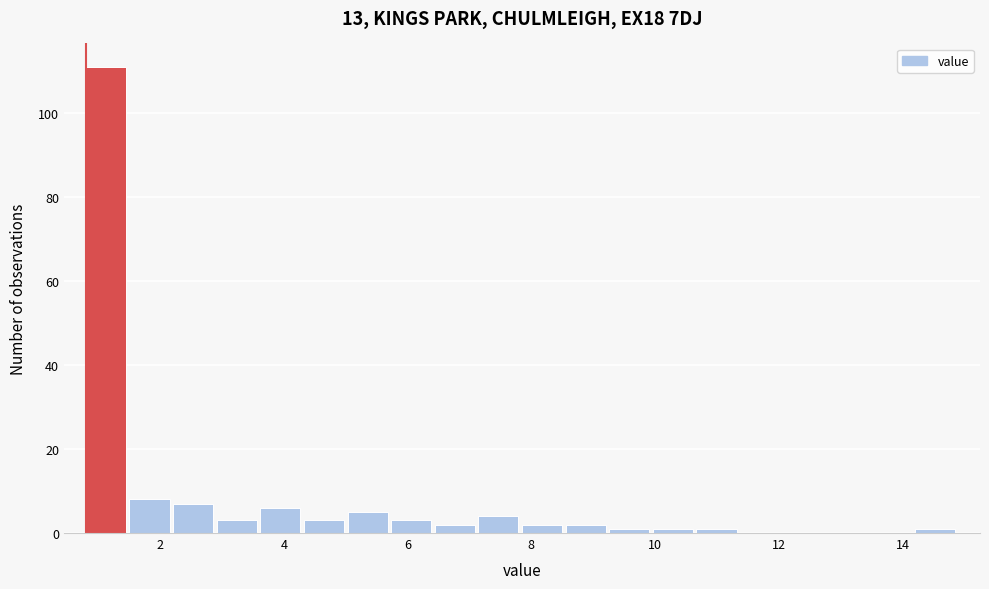

Around what value on the x-axis is the tallest bar? Give the approximate position of its centre, as read against the axis.

1.2